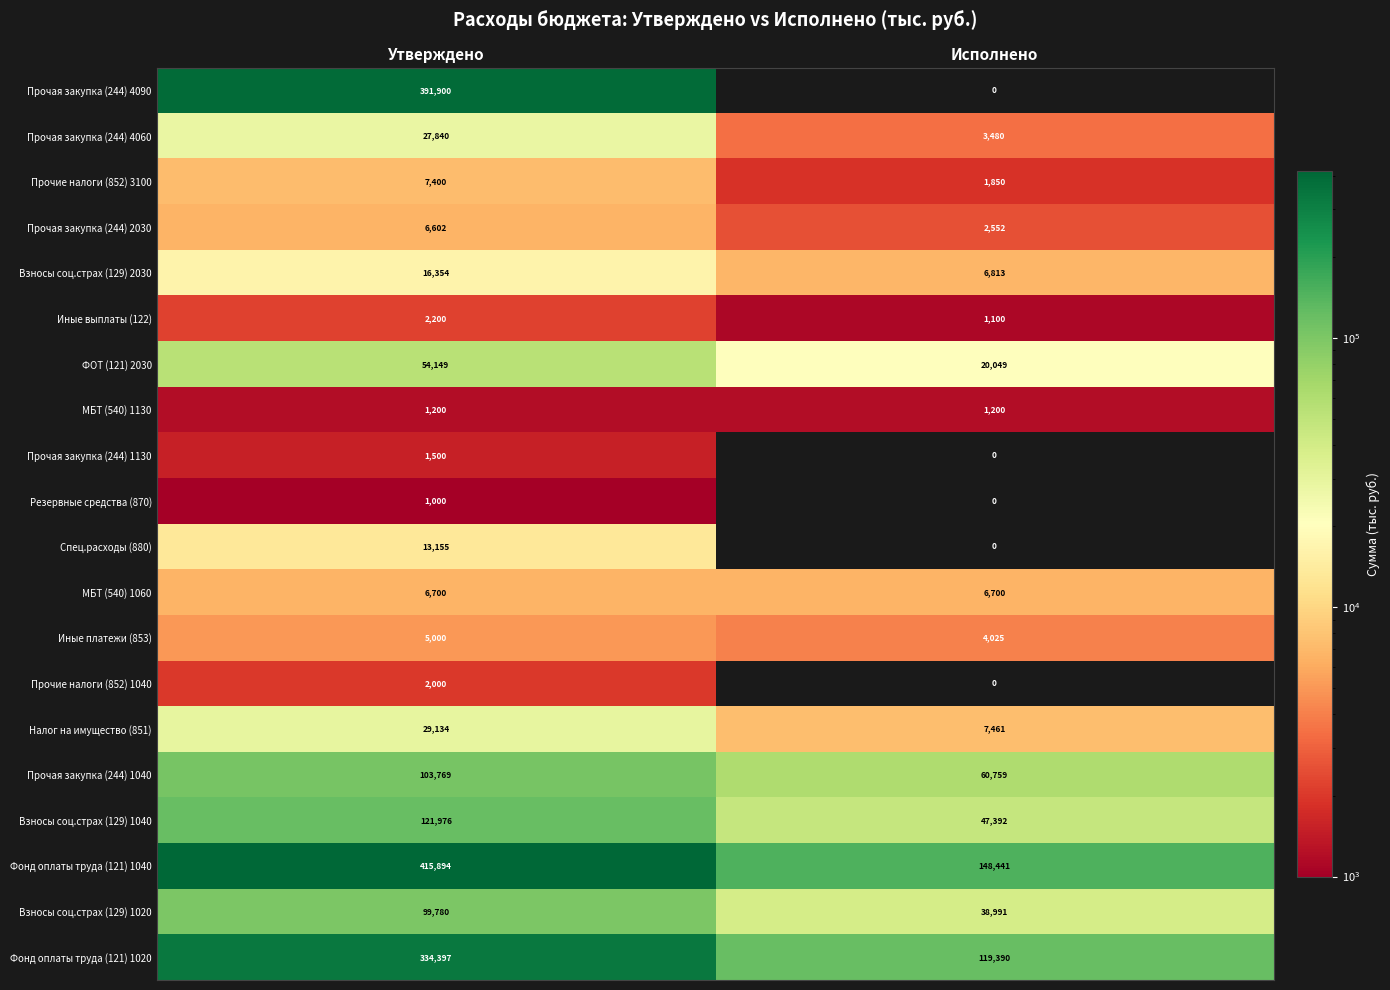

At which label is Иные платежи (853) closest to 4512?

Исполнено